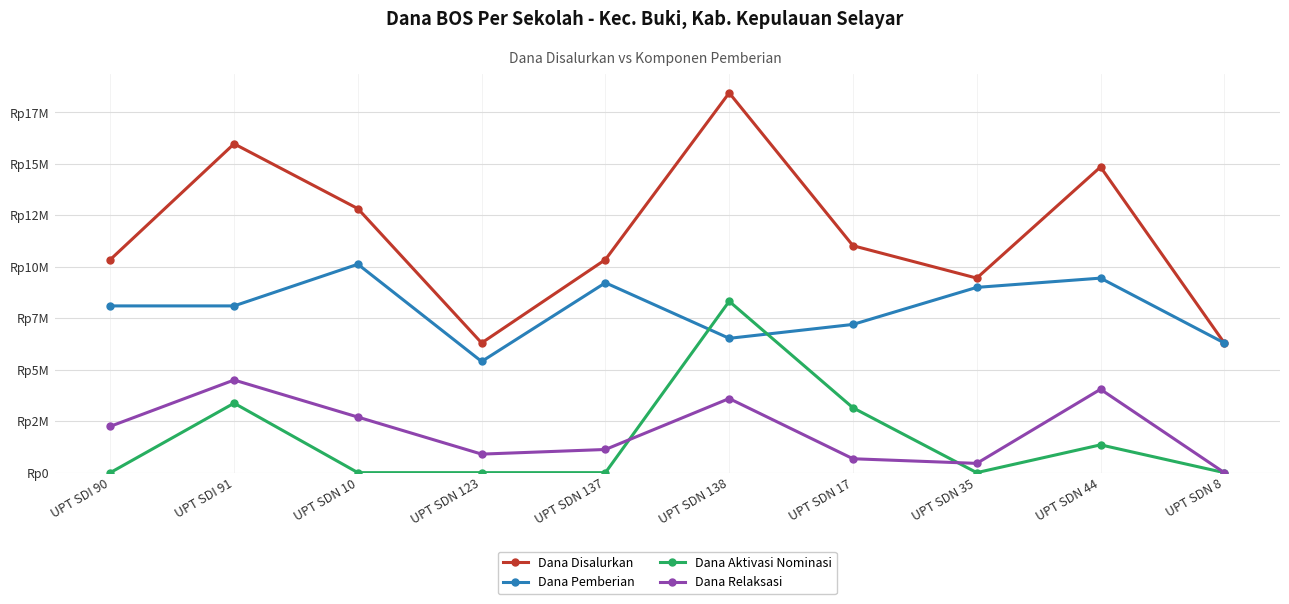

What position from the left is UPT SDN 8?

10